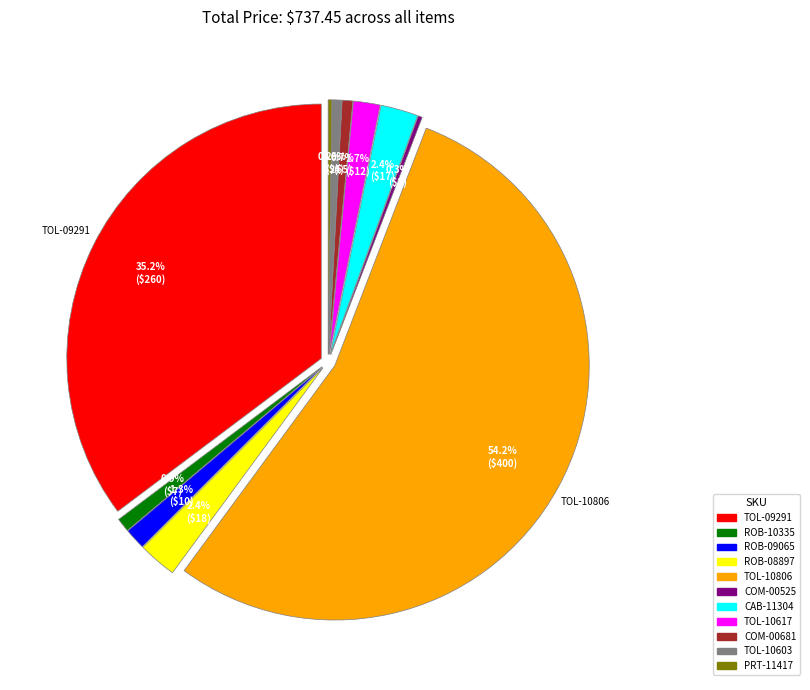

True or false: PRT-11417 accounts for 0% of the total.

True